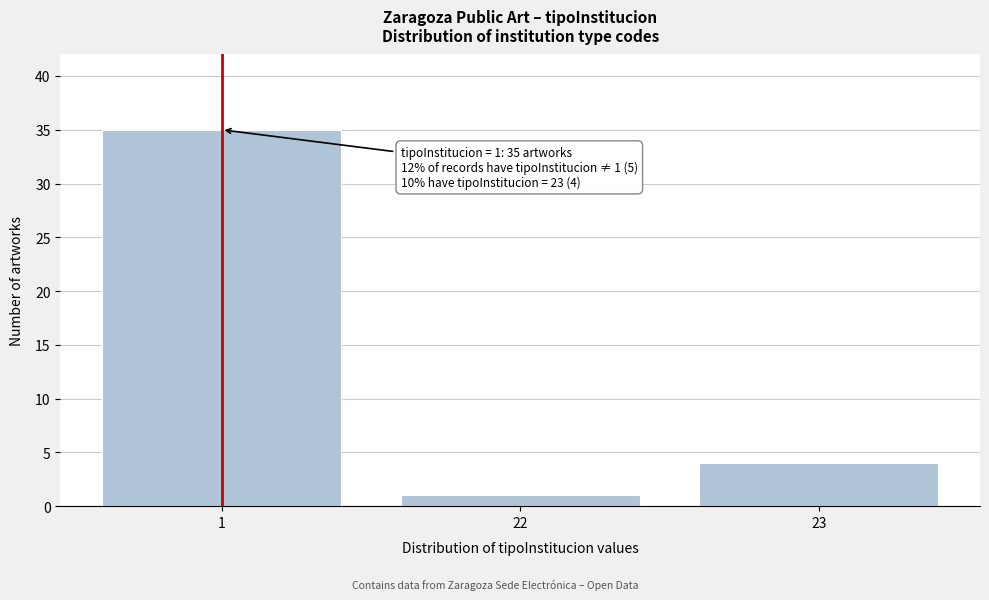

Reading right to left, list all the values displayed in this chart.

23=4	22=1	1=35